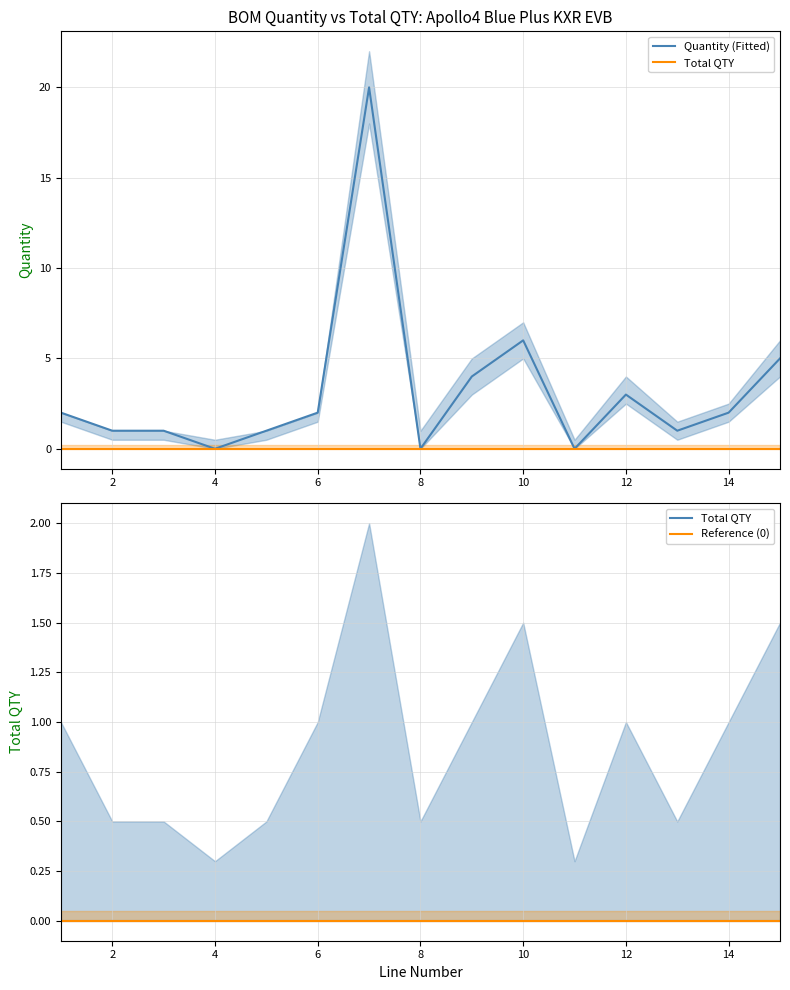

What are all the series names shown in the legend?

Quantity (Fitted), Total QTY, Reference (0)